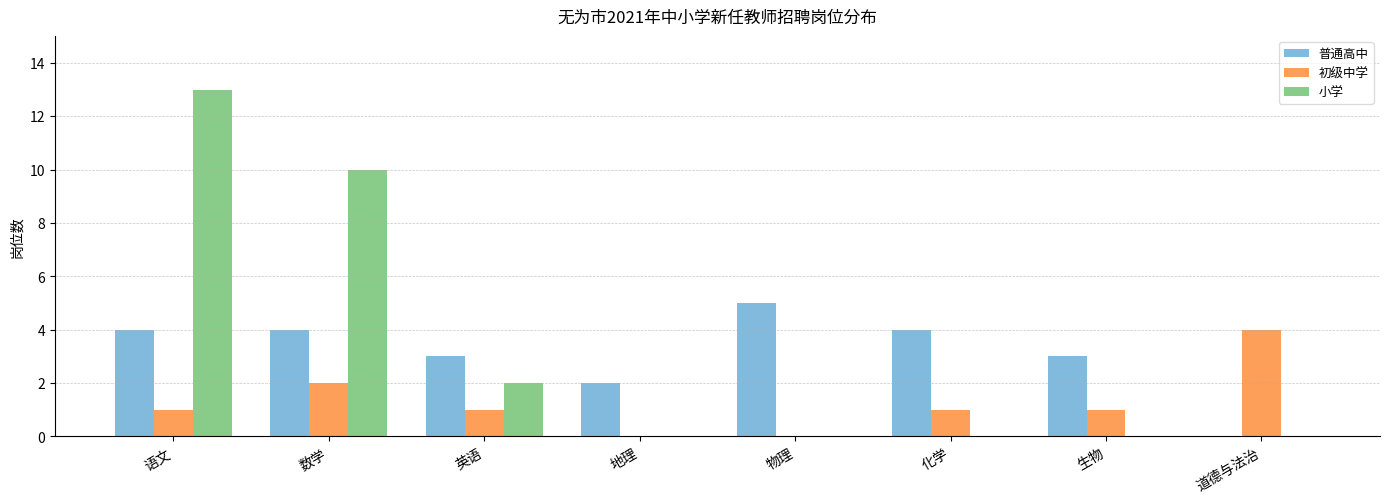

What is the approximate value of 小学 at 数学, to the nearest 5?

10